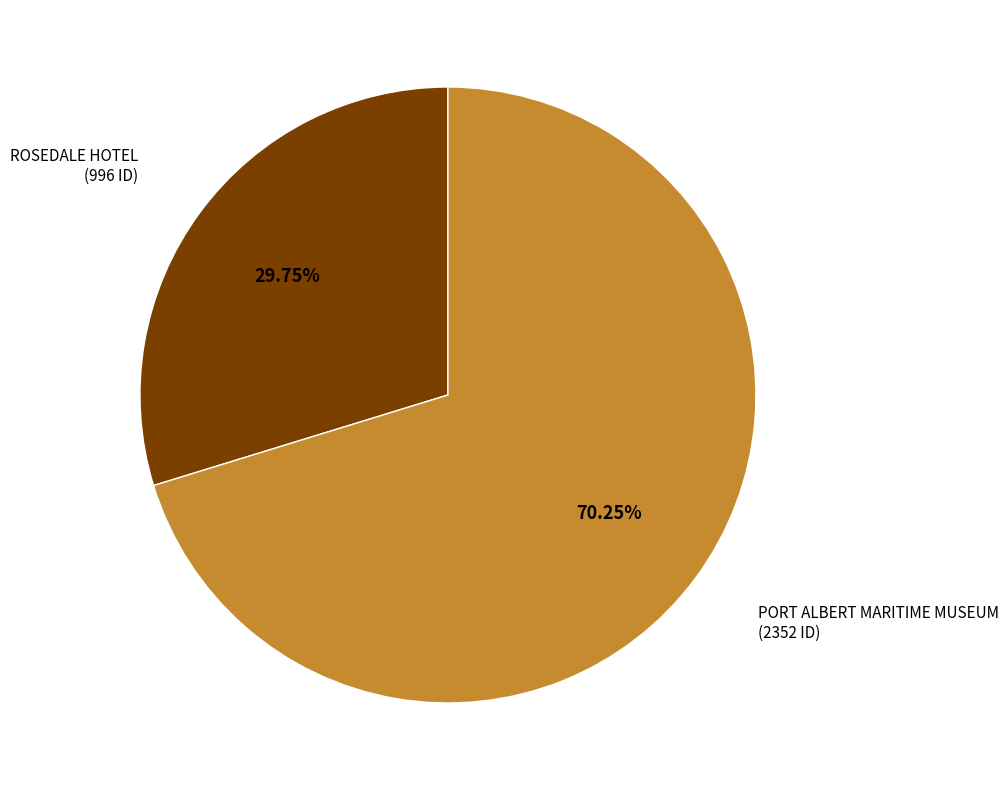

Does any single category account for the majority?

Yes